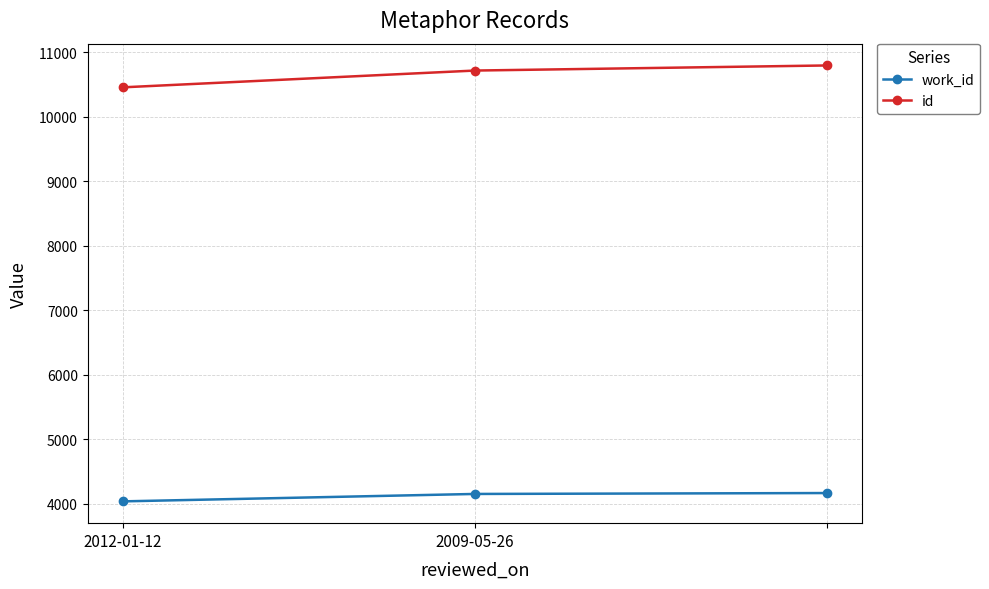

Rank the series by their average value, from highest to lowest.

id, work_id